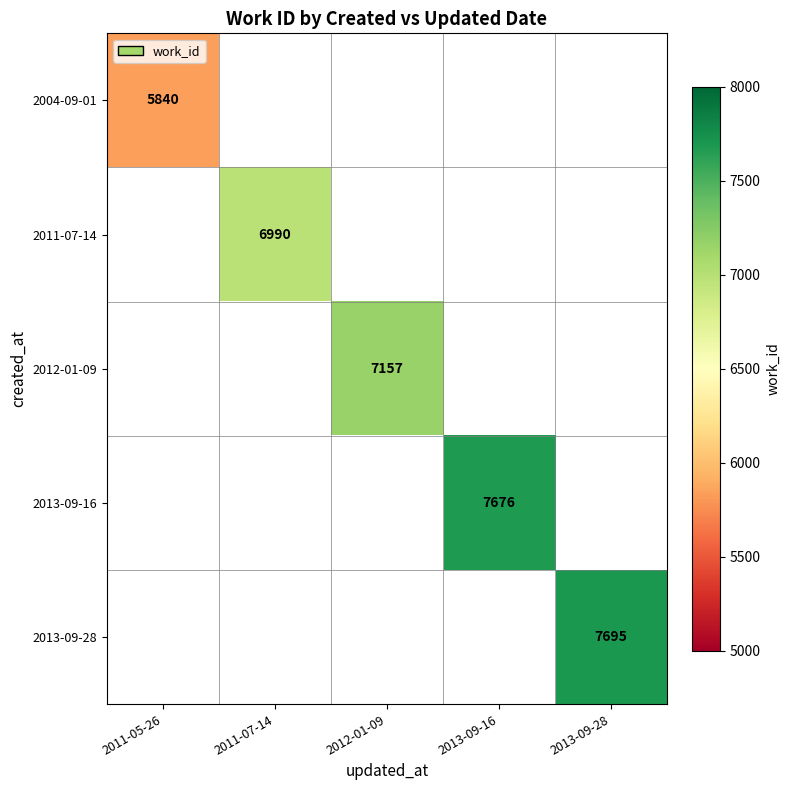

How many categories are shown in the chart?

5